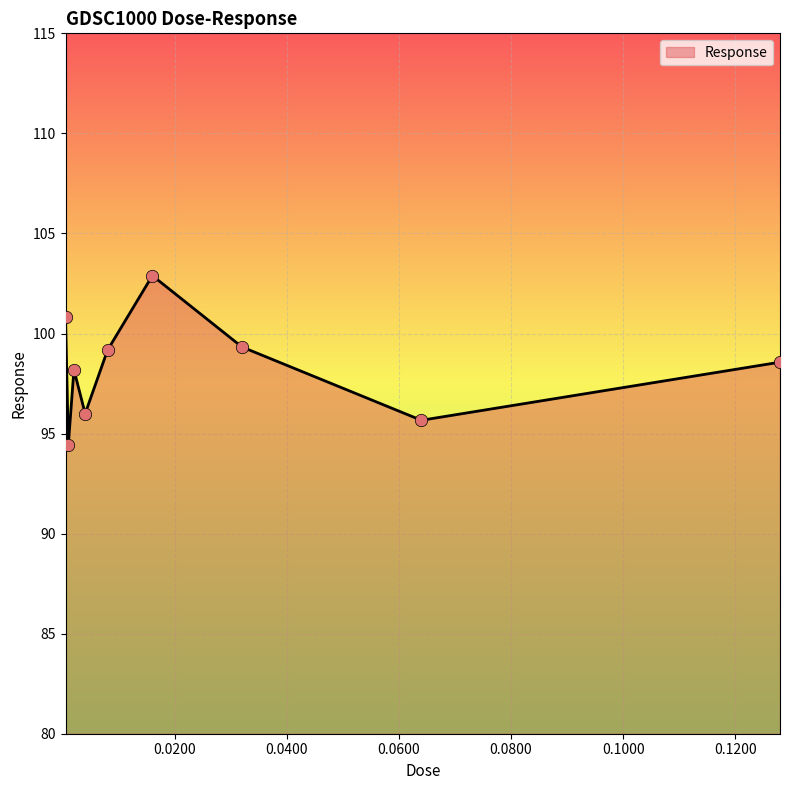

What is the difference between the maximum and minimum values?

8.4